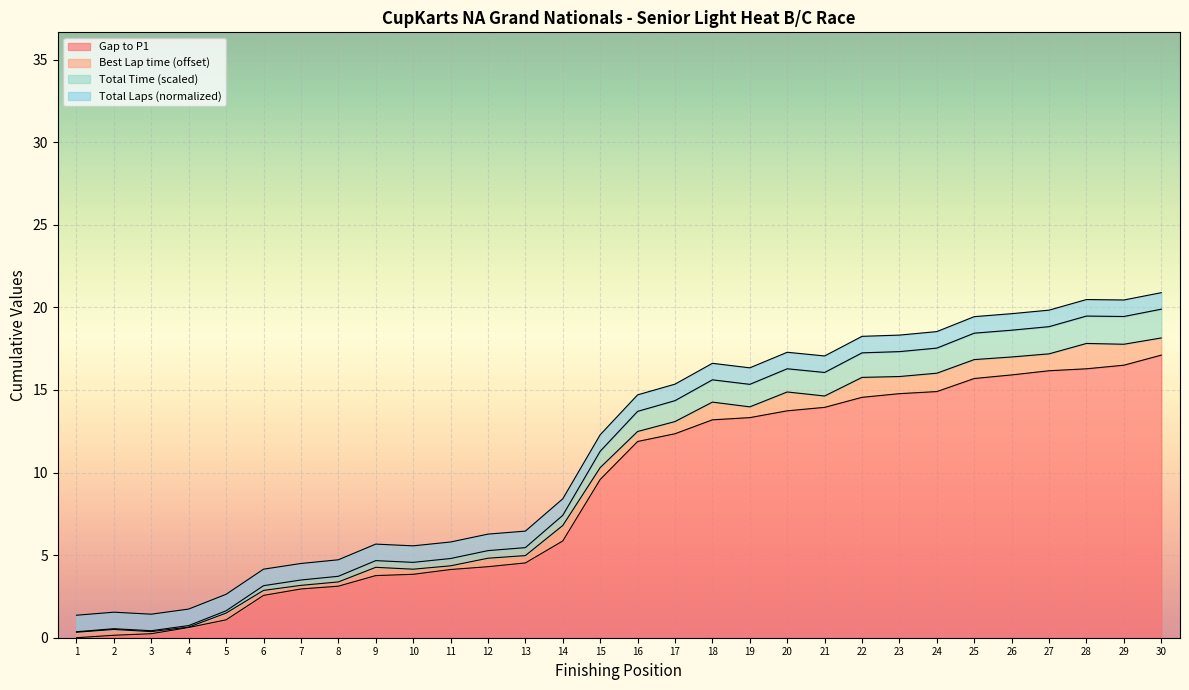

Which series has the largest total across all categories?

Gap to P1